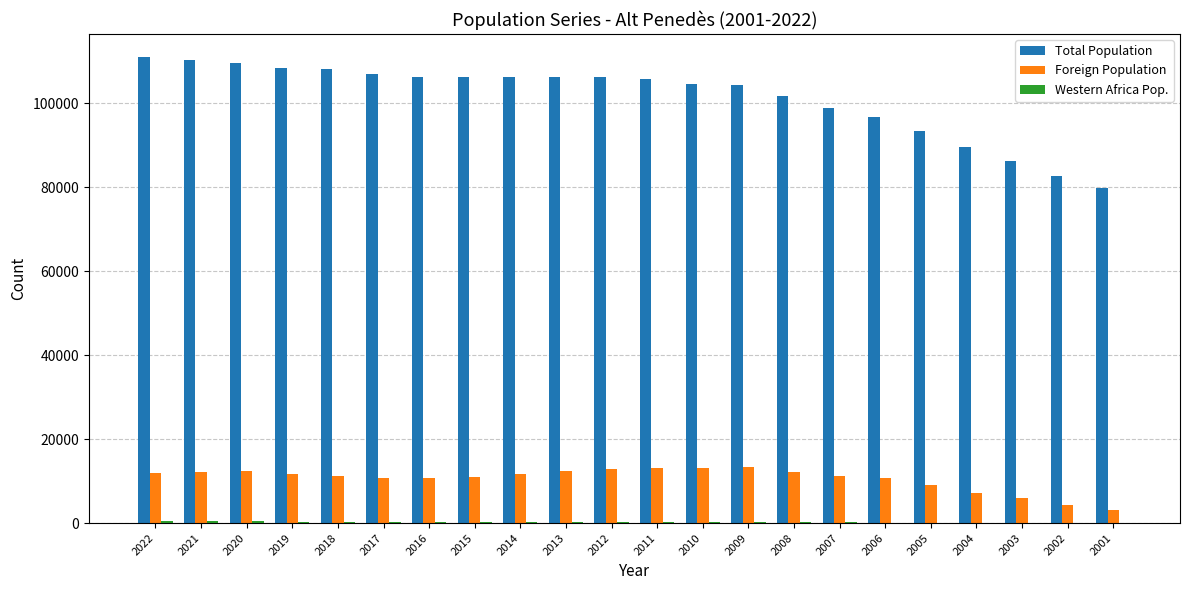

Between 2006 and 2002, which series saw the biggest shift?

Total Population